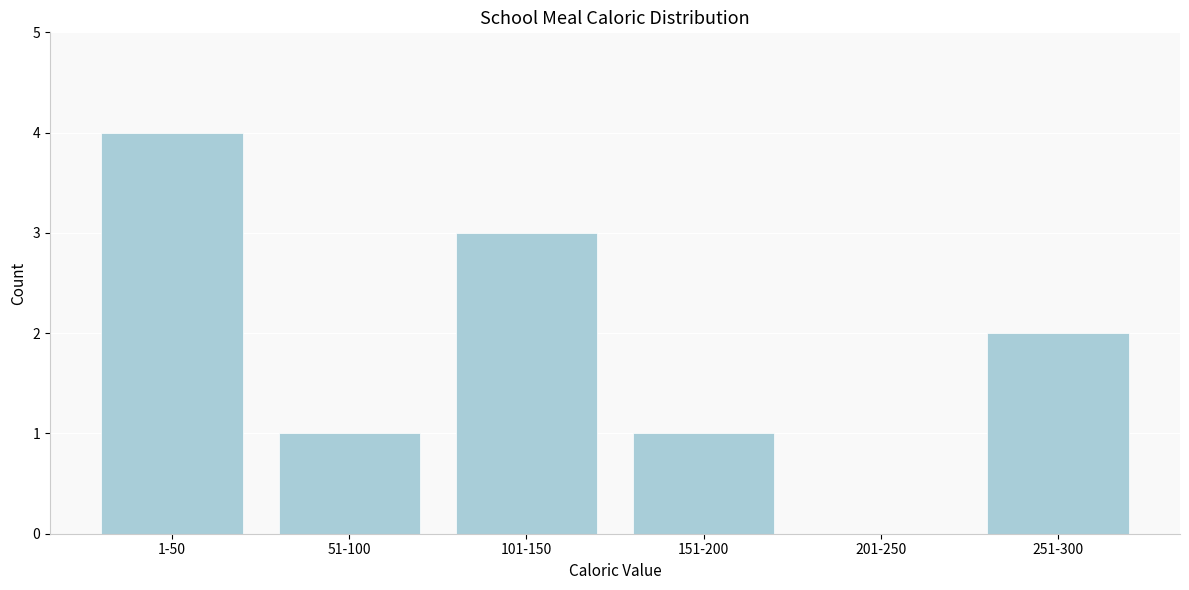

Reading right to left, transcribe all the data shown in this chart.

251-300=2	201-250=0	151-200=1	101-150=3	51-100=1	1-50=4